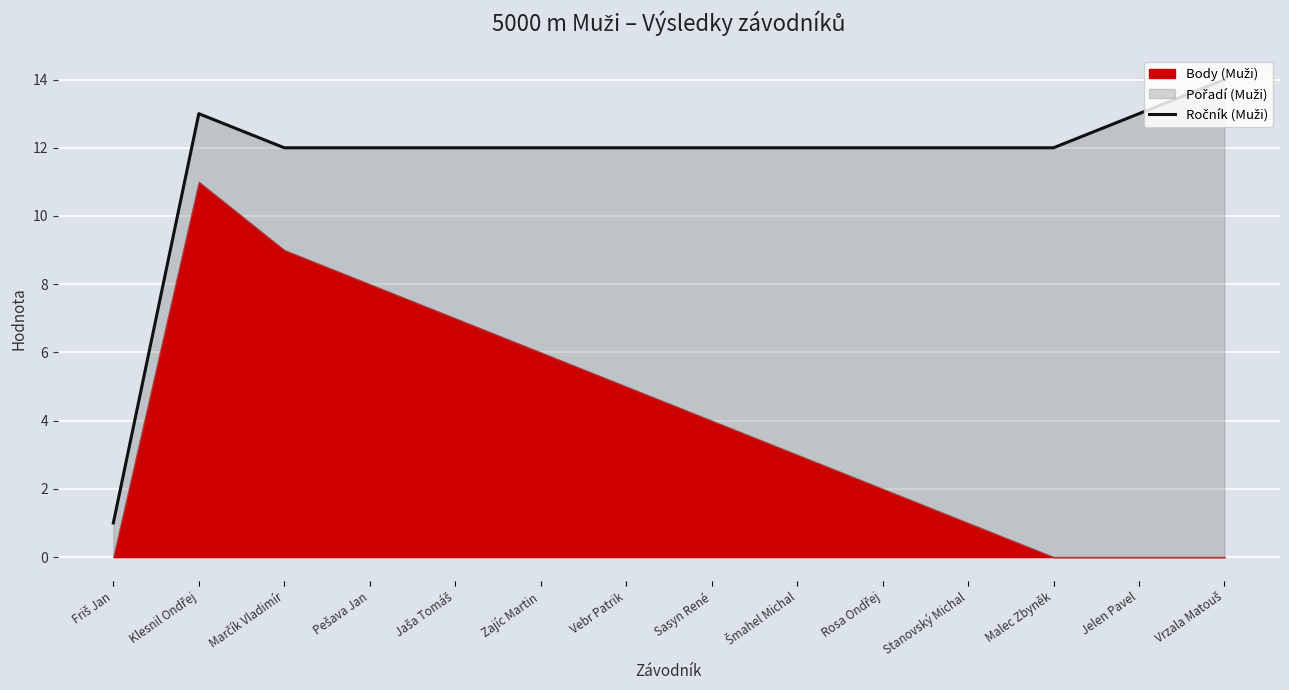

The chart shows a value of 21 at Vebr Patrik. True or false?

False